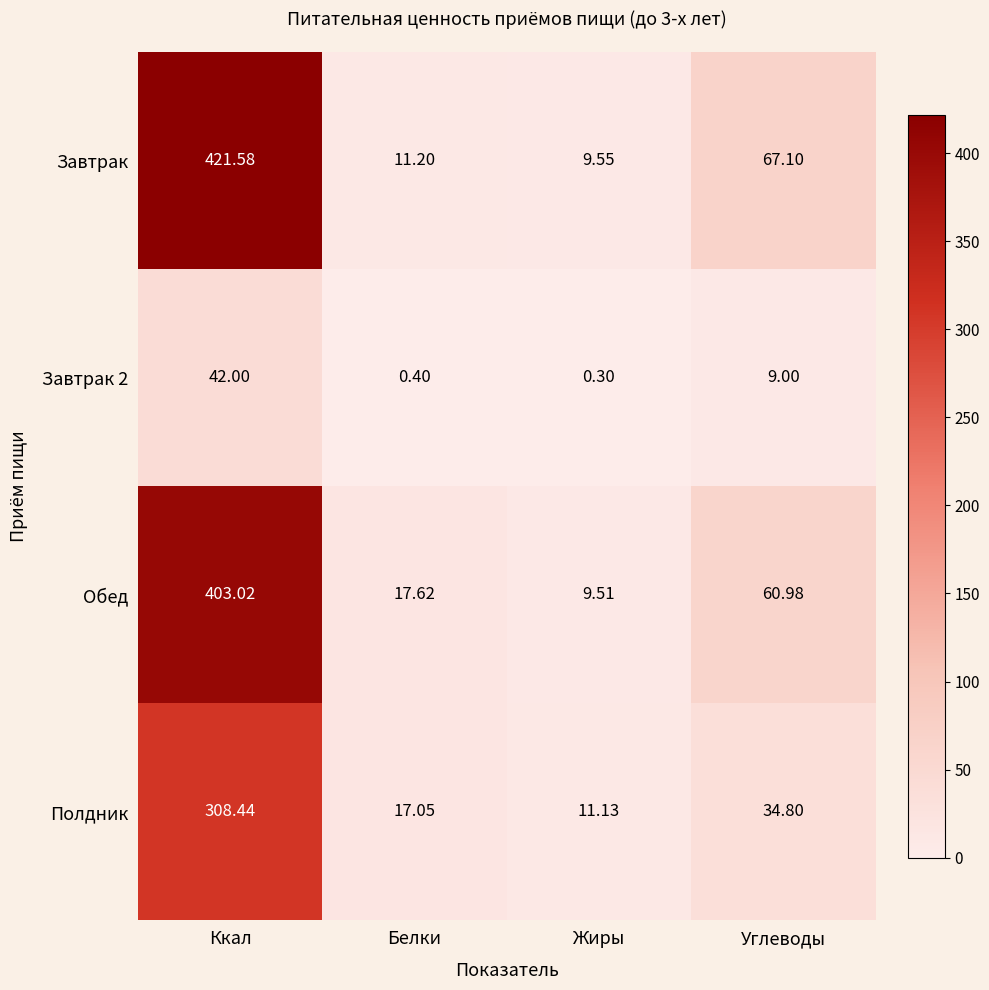

How many values in the Полдник series exceed 34?

2